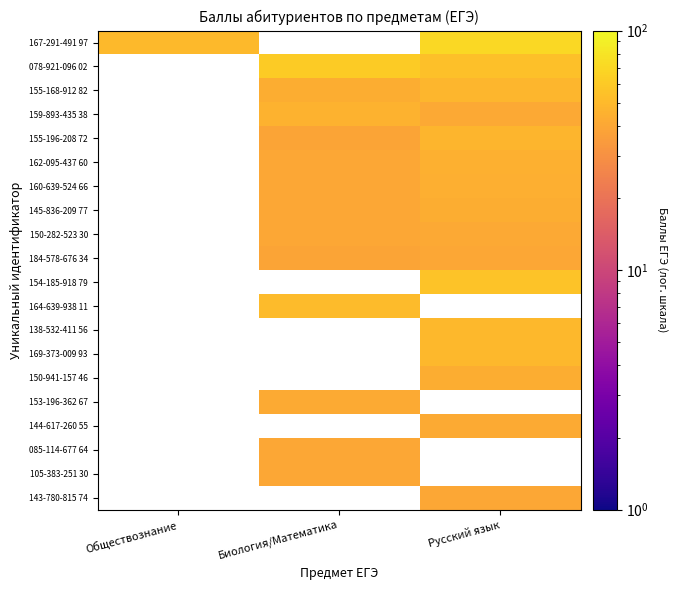

Is the value of 138-532-411 56 at Русский язык greater than the value of 150-282-523 30 at Обществознание?

No